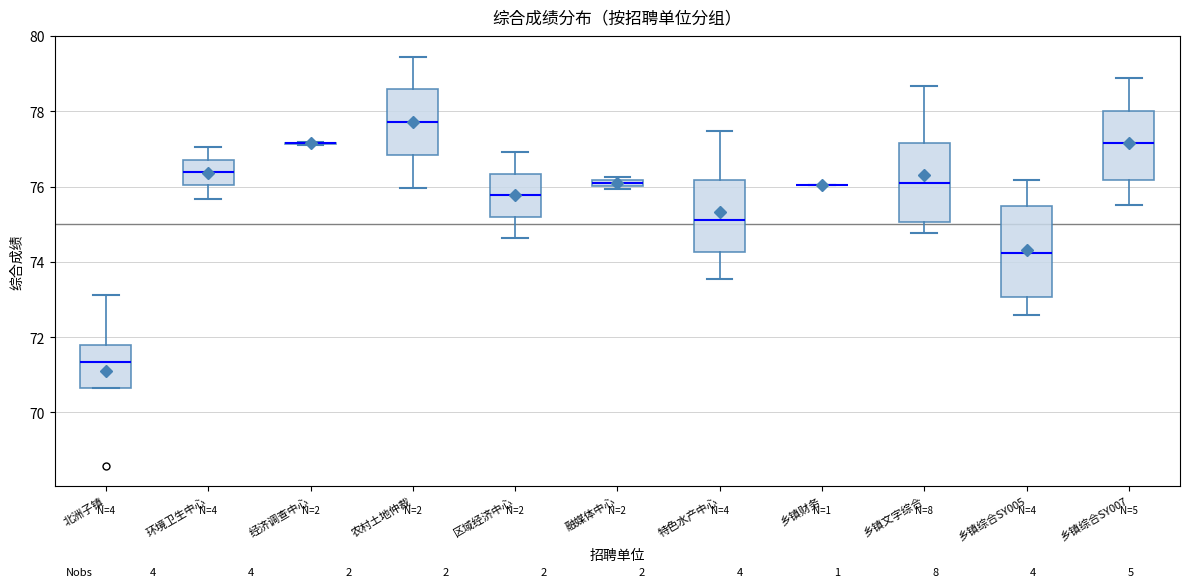

Where does the median line of the box for 特色水产中心 sit on the y-axis? The values are not printed on the chart, so give them approximately, as read against the axis.

75.2